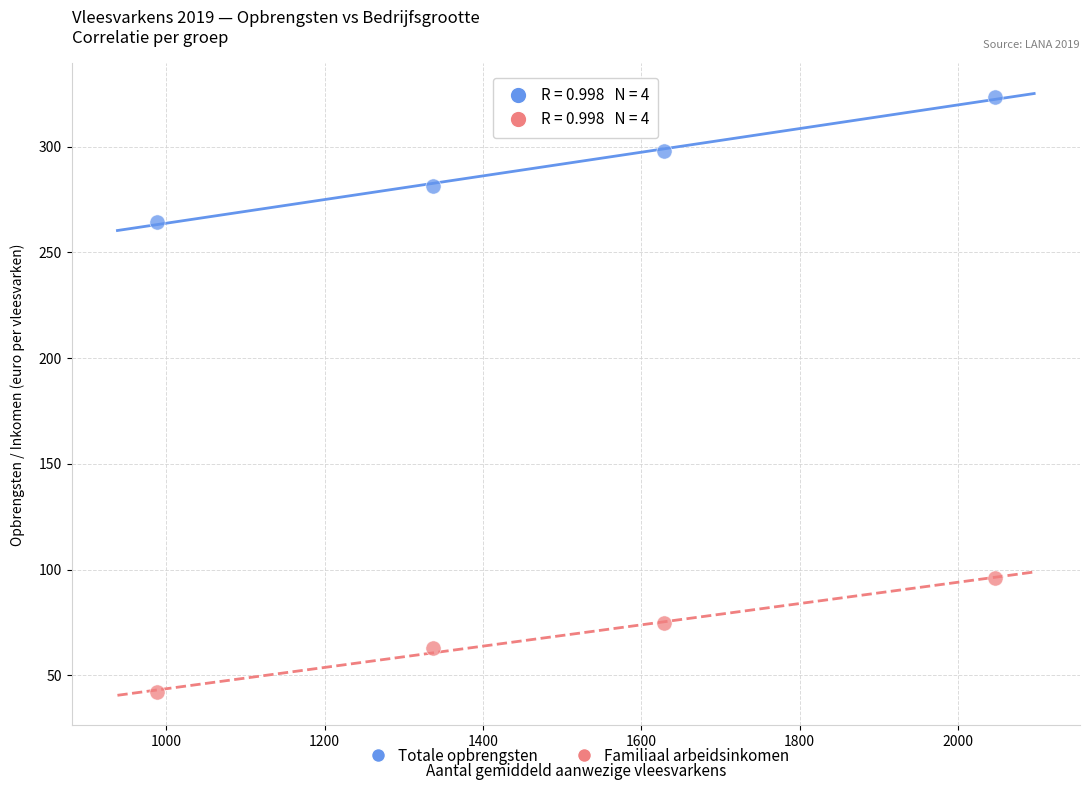

What is the X range (max minus min) for the scatter plot?

1057.8